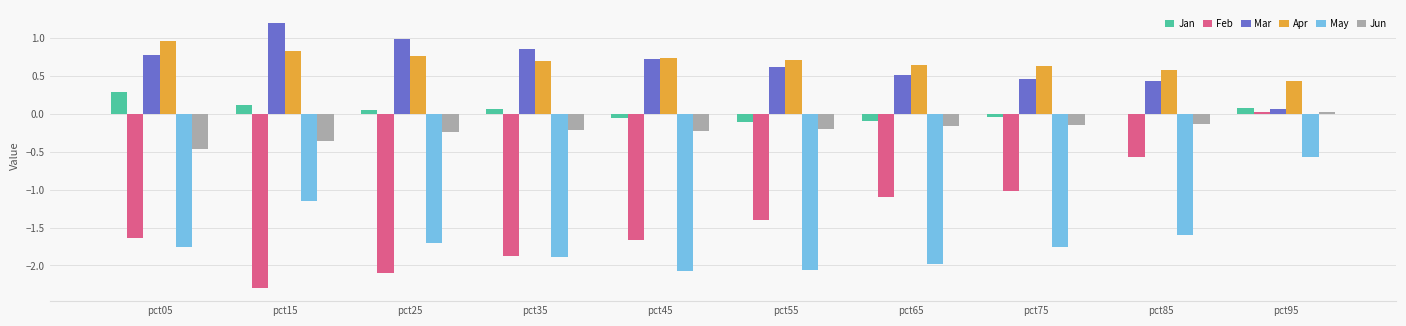

At which category is the sum across all series the highest?

pct95